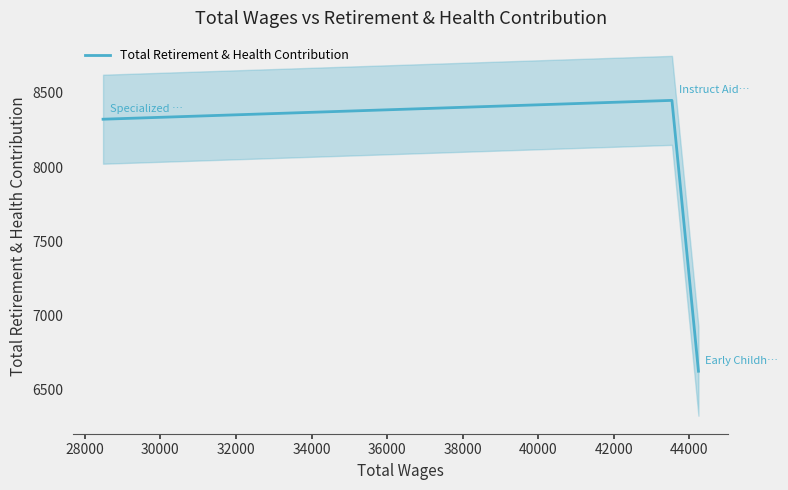

What is the maximum value for Total Retirement & Health Contribution?

8450